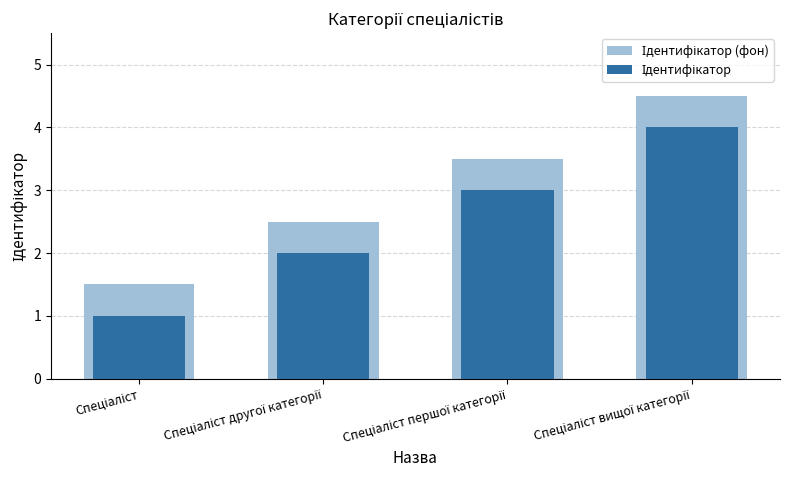

How many values in the Ідентифікатор series are below 3?

2